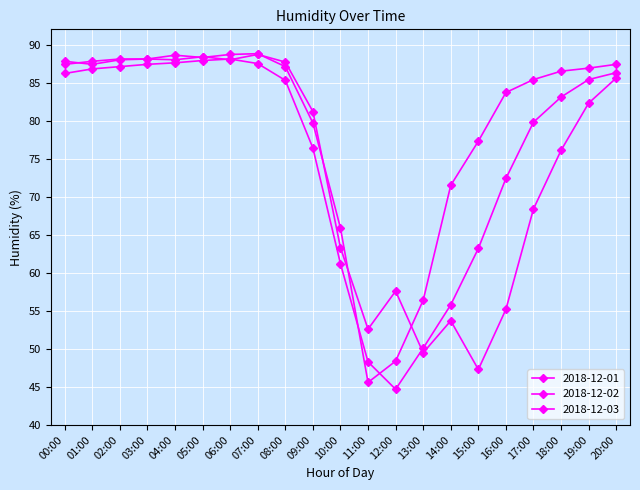

Where does the 2018-12-03 series first go above 85?

00:00